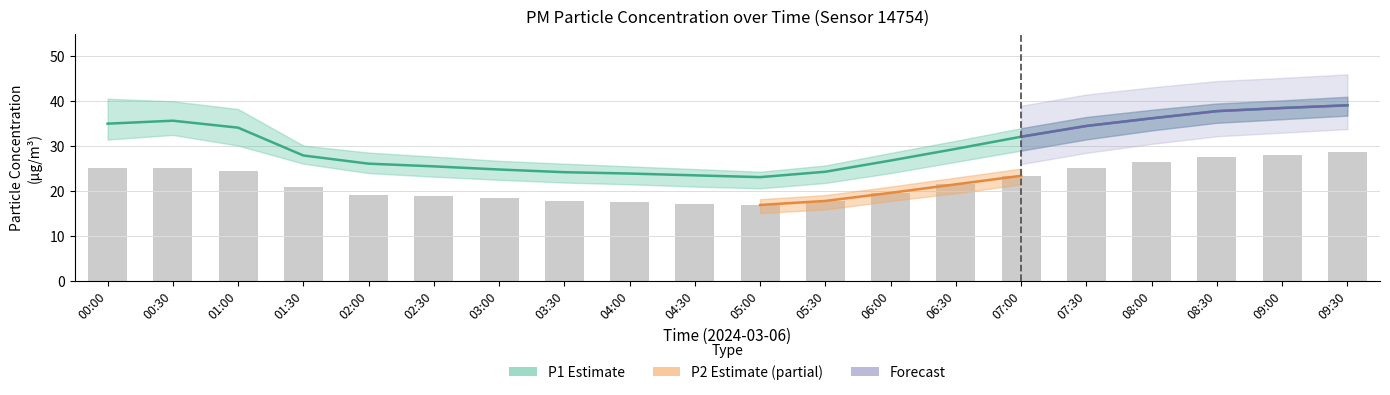

True or false: P2 has a value of 8.3 at 08:00.

False